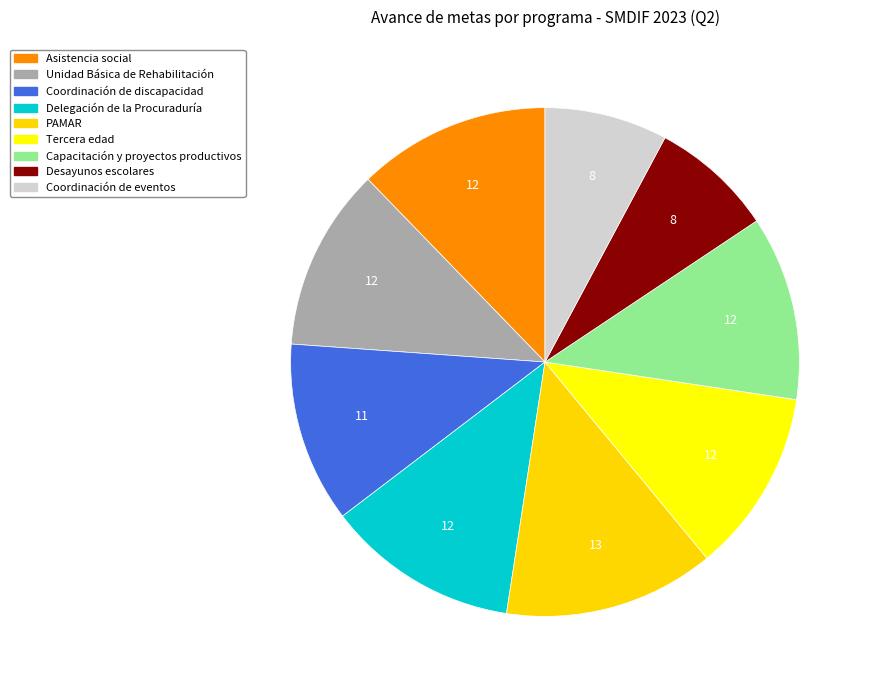

True or false: Capacitación y proyectos productivos accounts for 1% of the total.

False